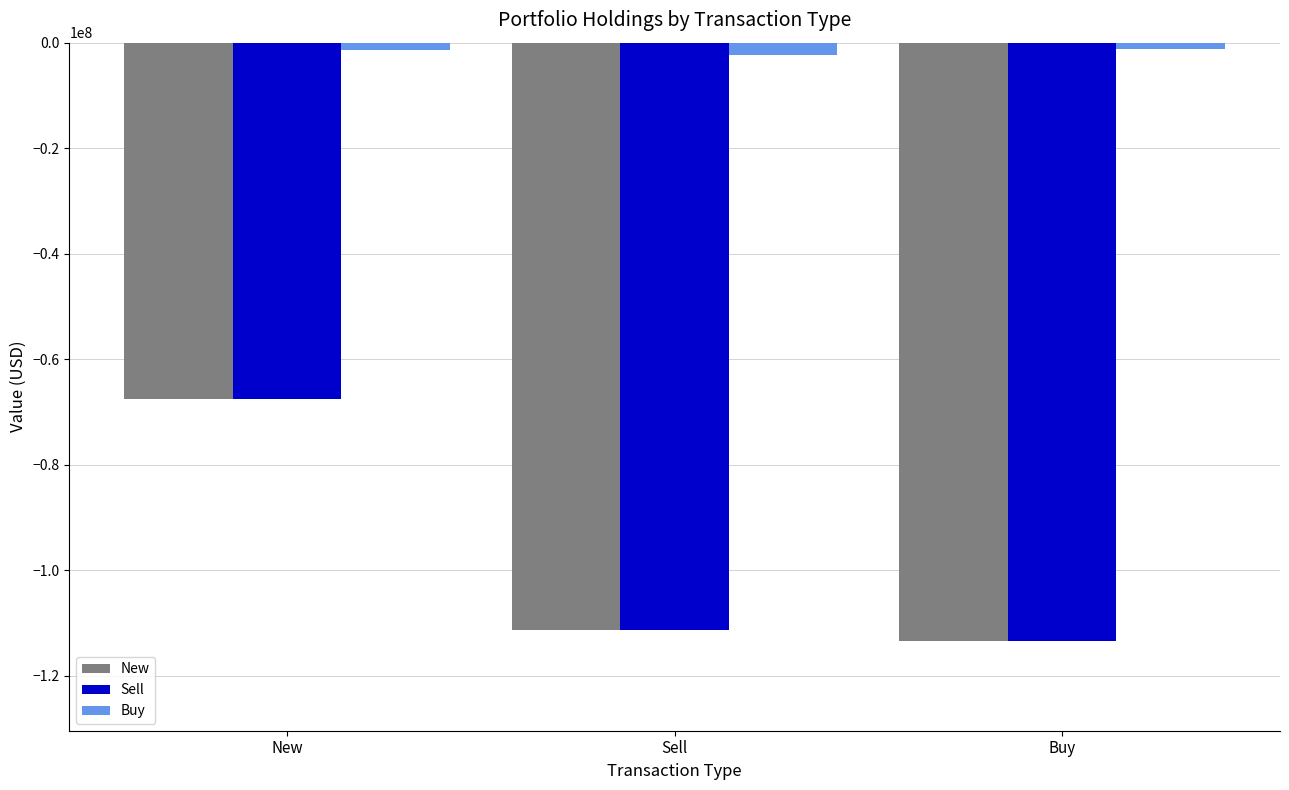

How many bars are there in total?

9